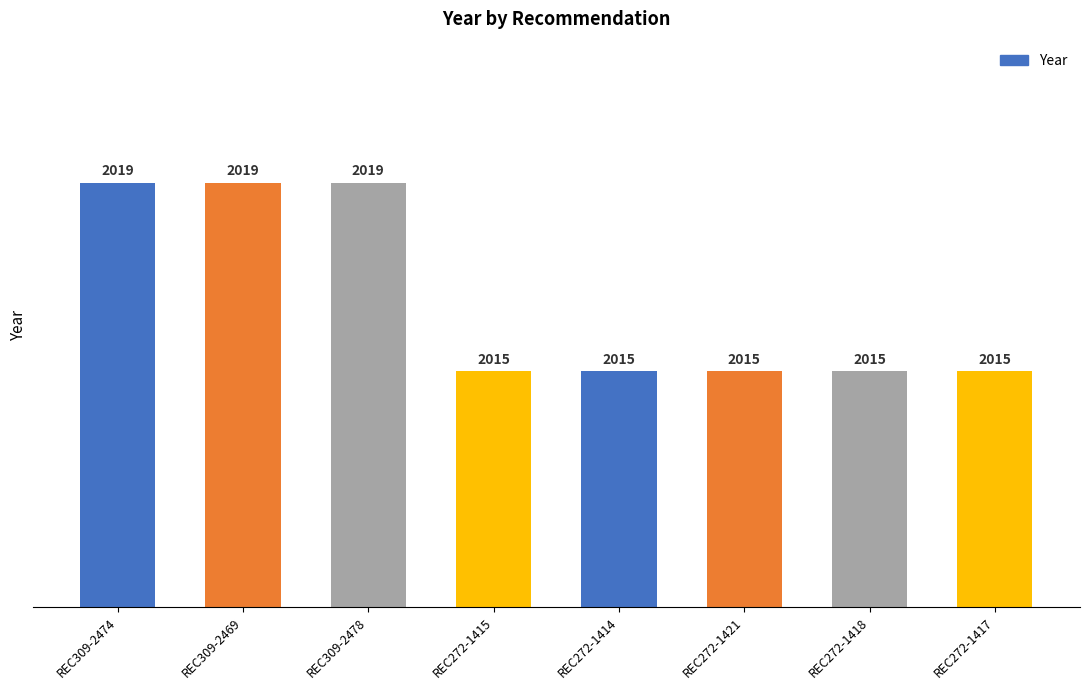

How many categories are shown in the chart?

8